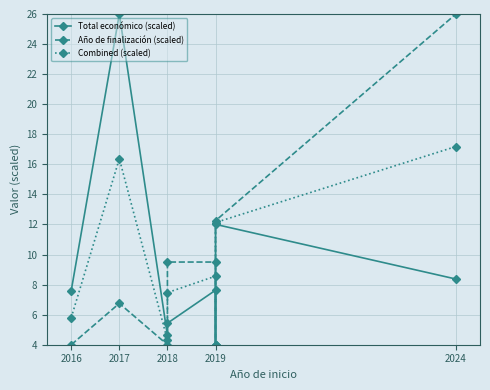

How many intersections are there between Año de finalización (scaled) and Total económico (scaled)?

1